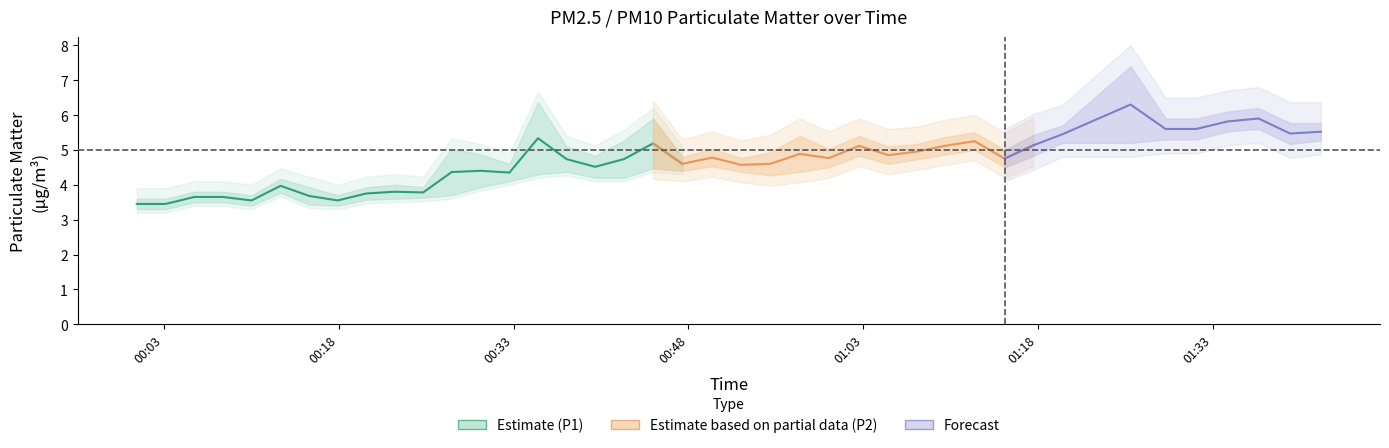

Is this an area chart (filled region under the line)?

No